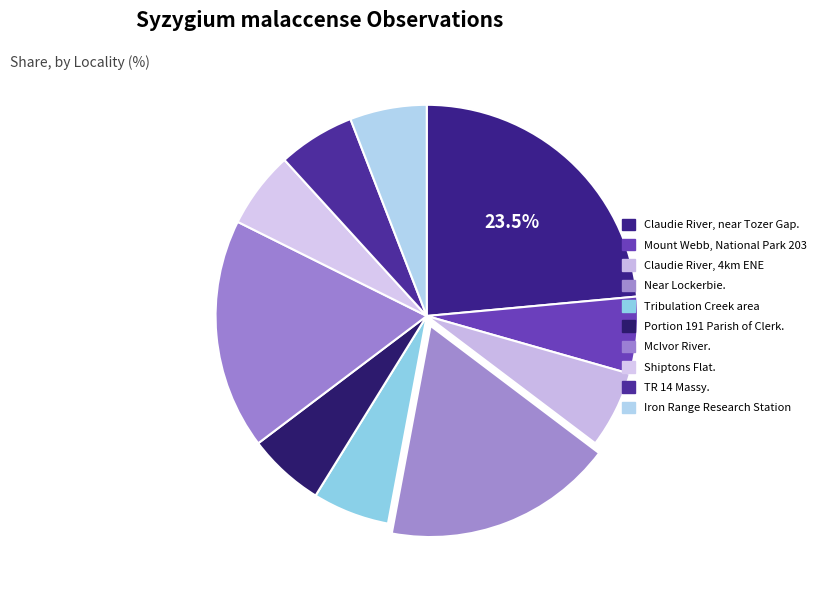

Count the number of slices in the pie.

10